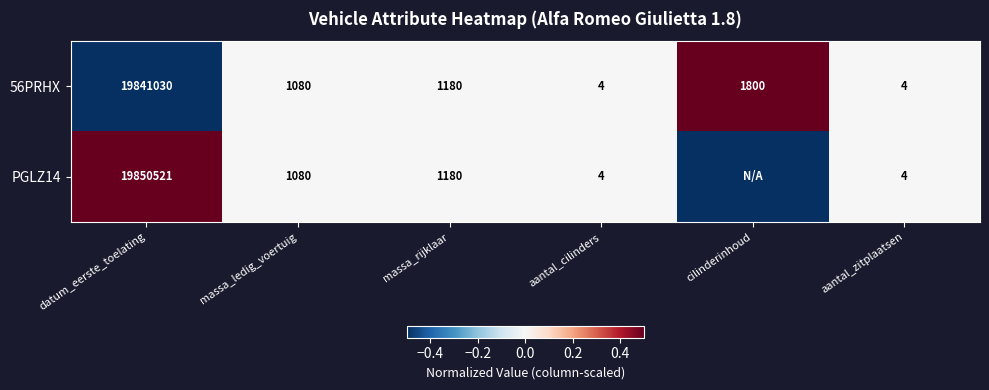

At which category is the sum across all series the highest?

datum_eerste_toelating